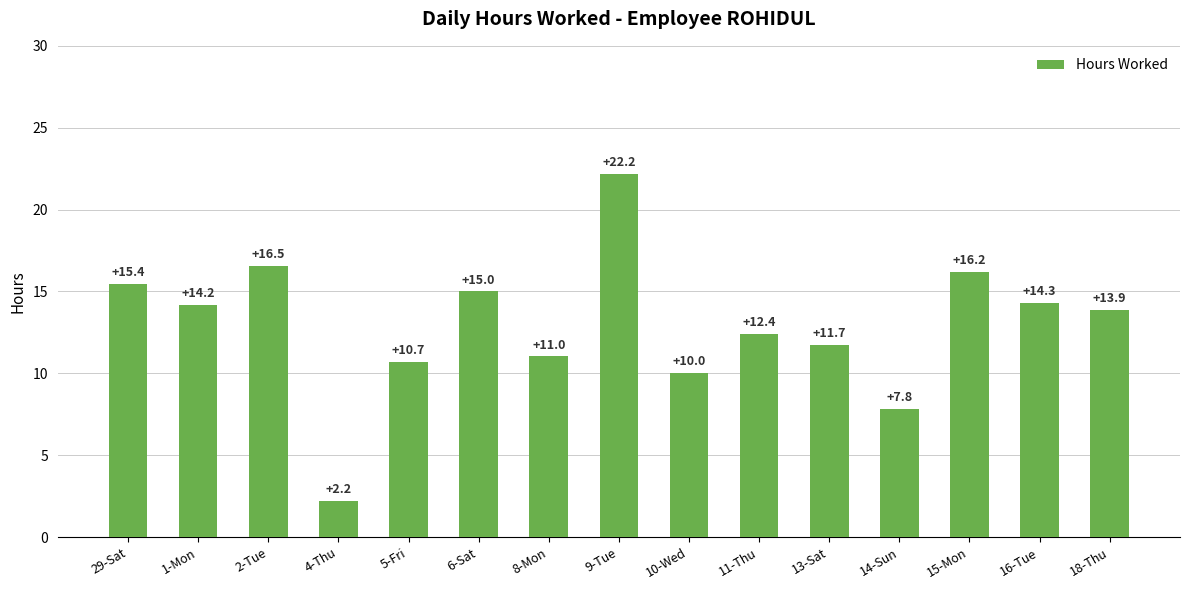

What position from the right is 18-Thu?

1